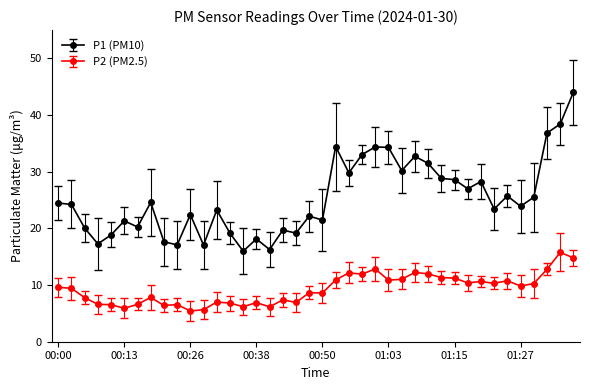

What are all the series names shown in the legend?

P1 (PM10), P2 (PM2.5)